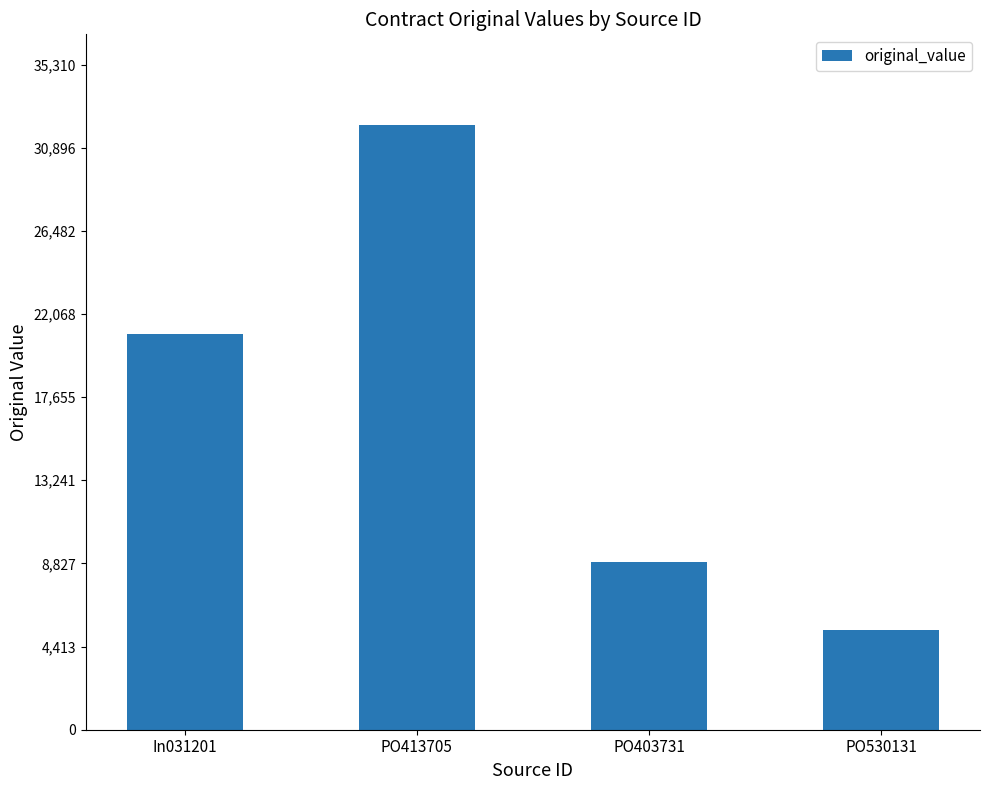

What is the label of the 4th bar from the left?

PO530131